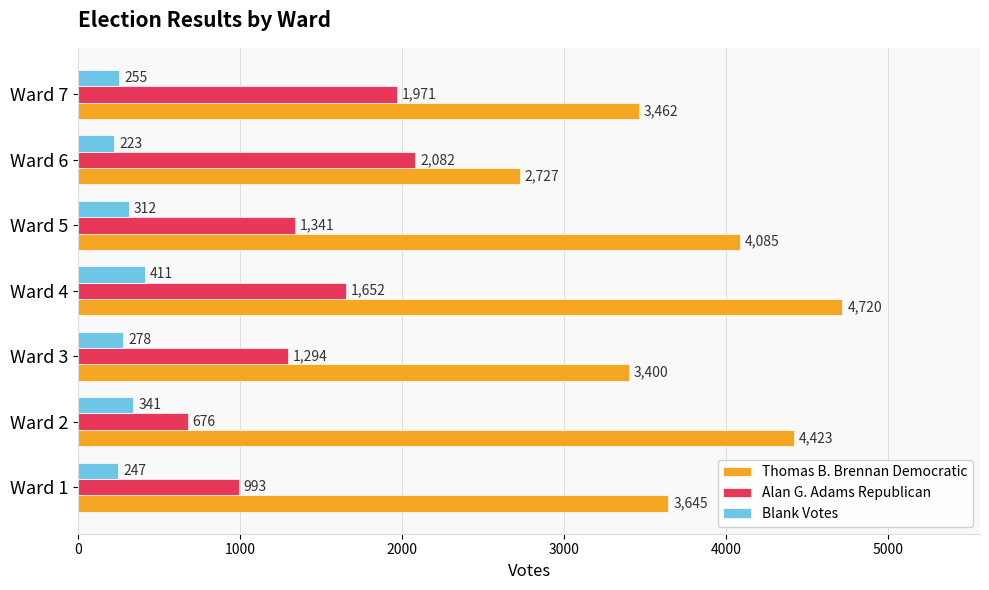

Between Ward 3 and Ward 5, which series saw the biggest shift?

Thomas B. Brennan Democratic